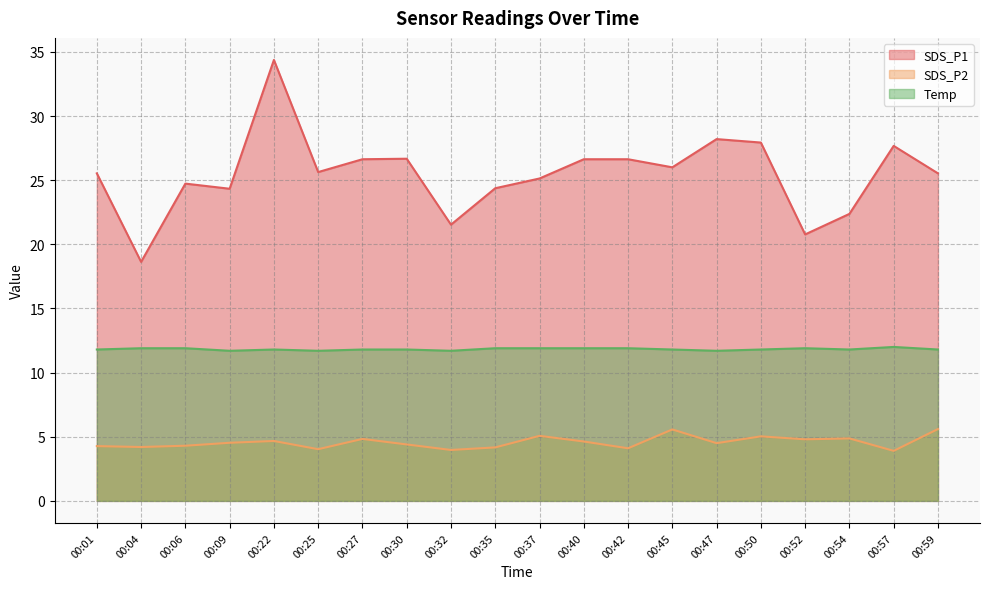

At how many categories does at least one series exceed 8?

20